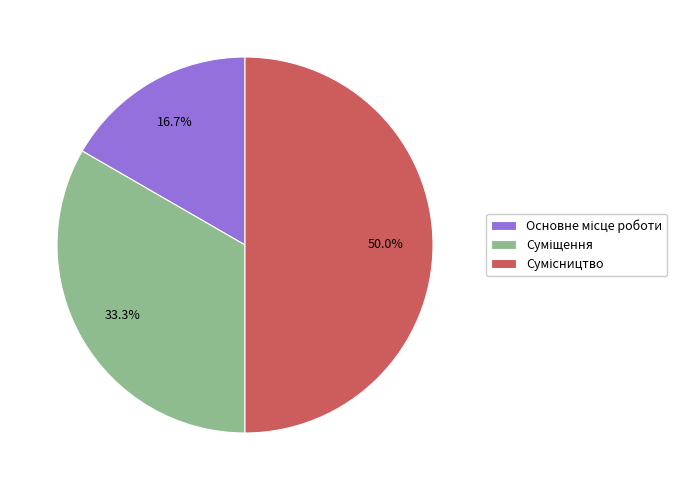

What percentage do Суміщення and Сумісництво together represent?

83.3%